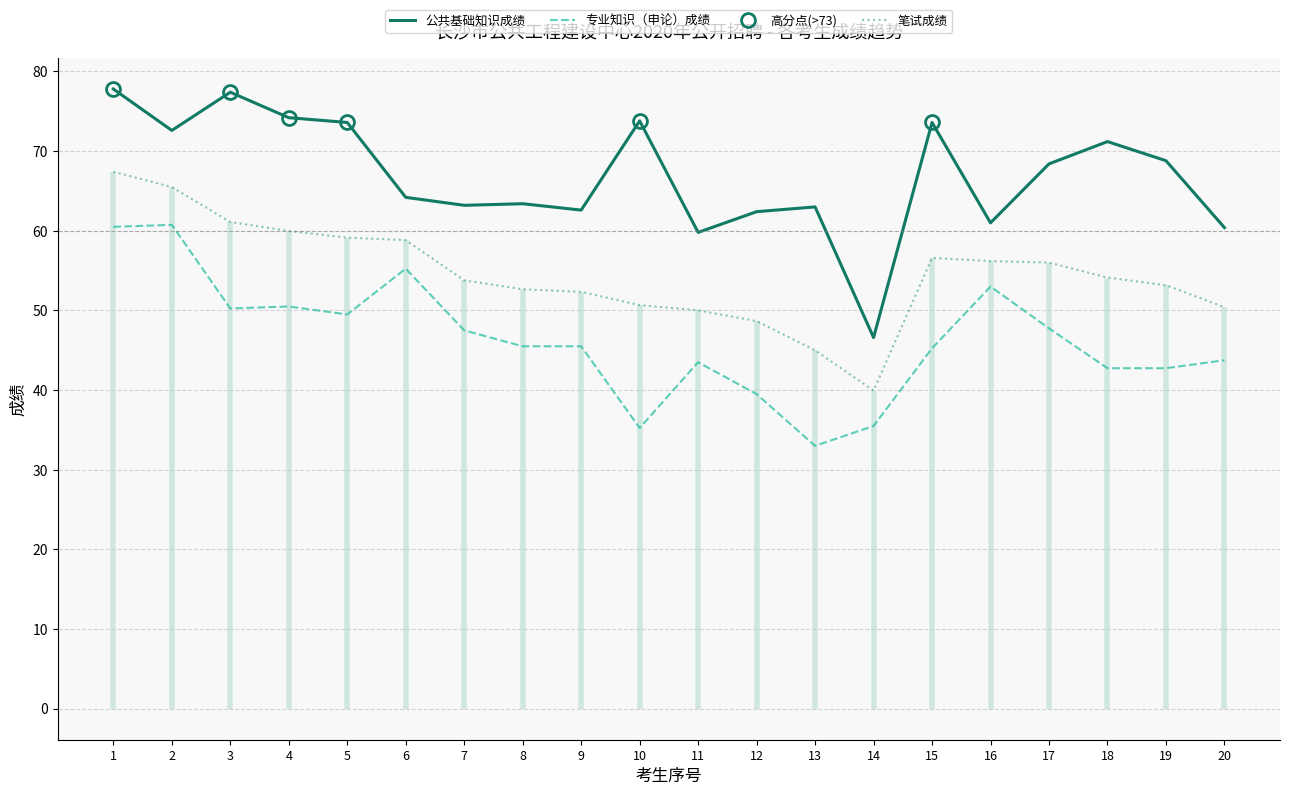

True or false: 笔试成绩 and 专业知识成绩 intersect in this chart.

False